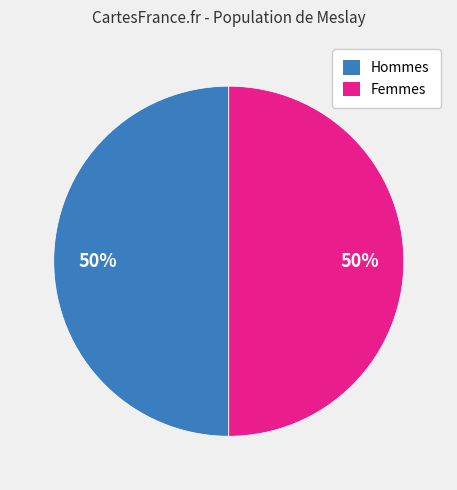

How many segments does this pie chart have?

2